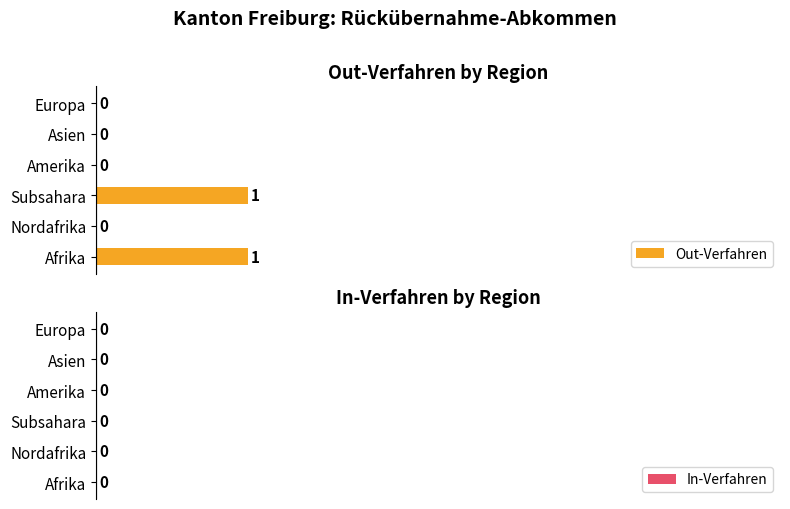

Are the bars horizontal?

Yes